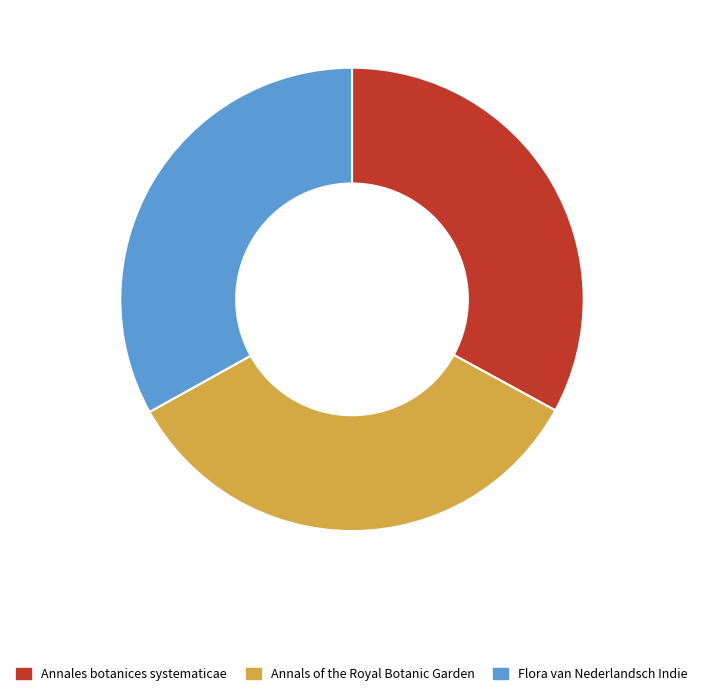

Does Annales botanices systematicae represent more than half of the total?

No